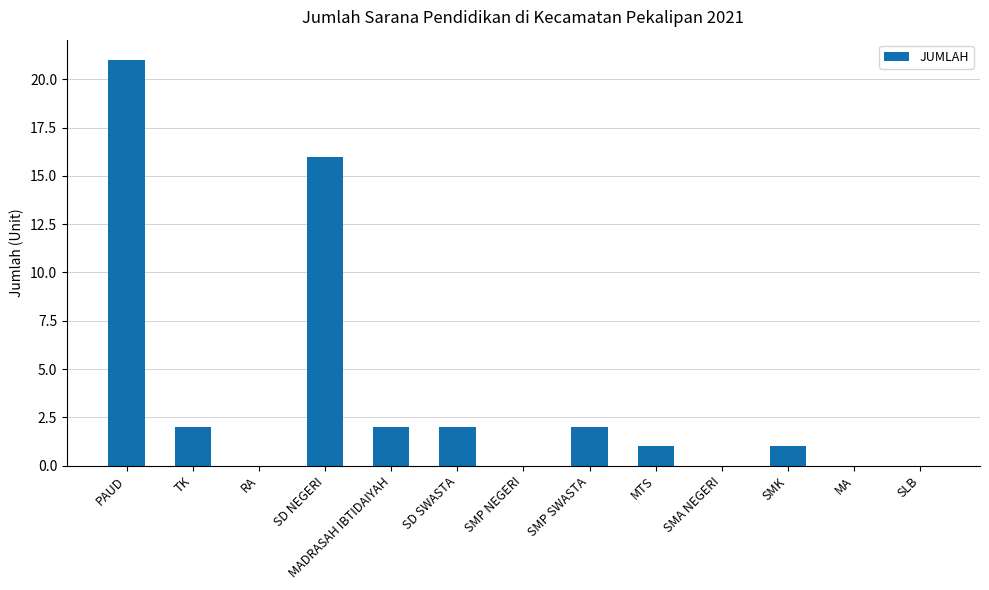

At which label does the data first exceed 1?

PAUD